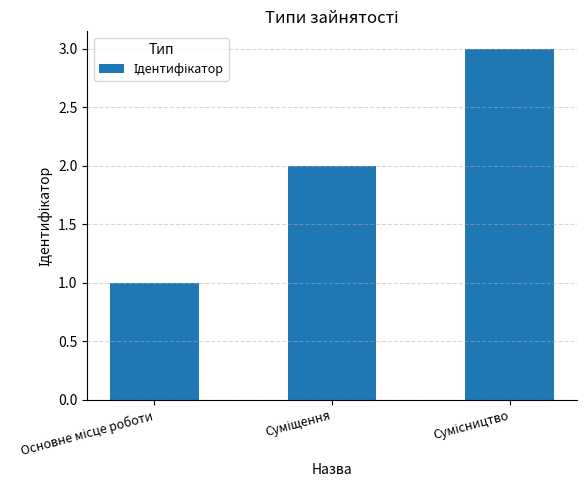

Count the number of categories in the chart.

3